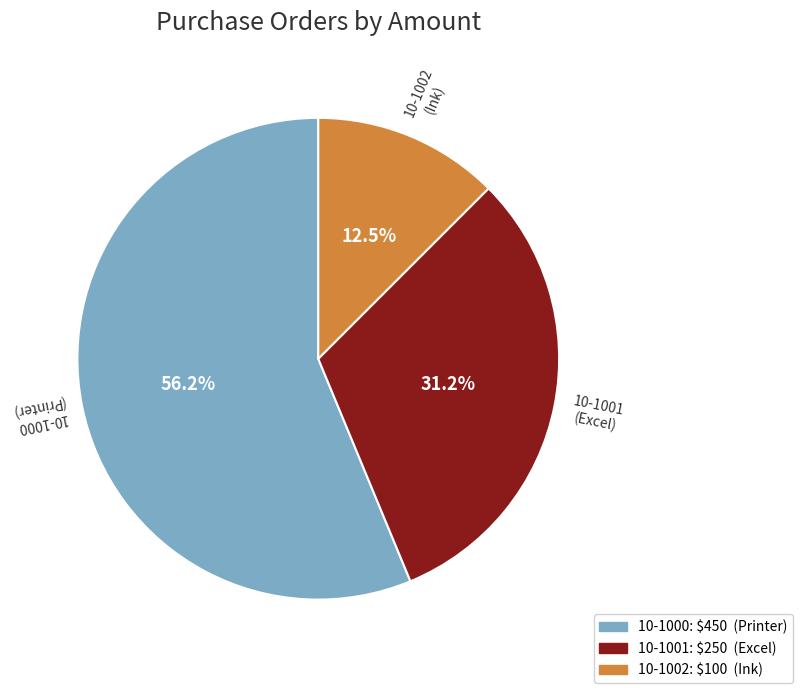

Count the number of slices in the pie.

3